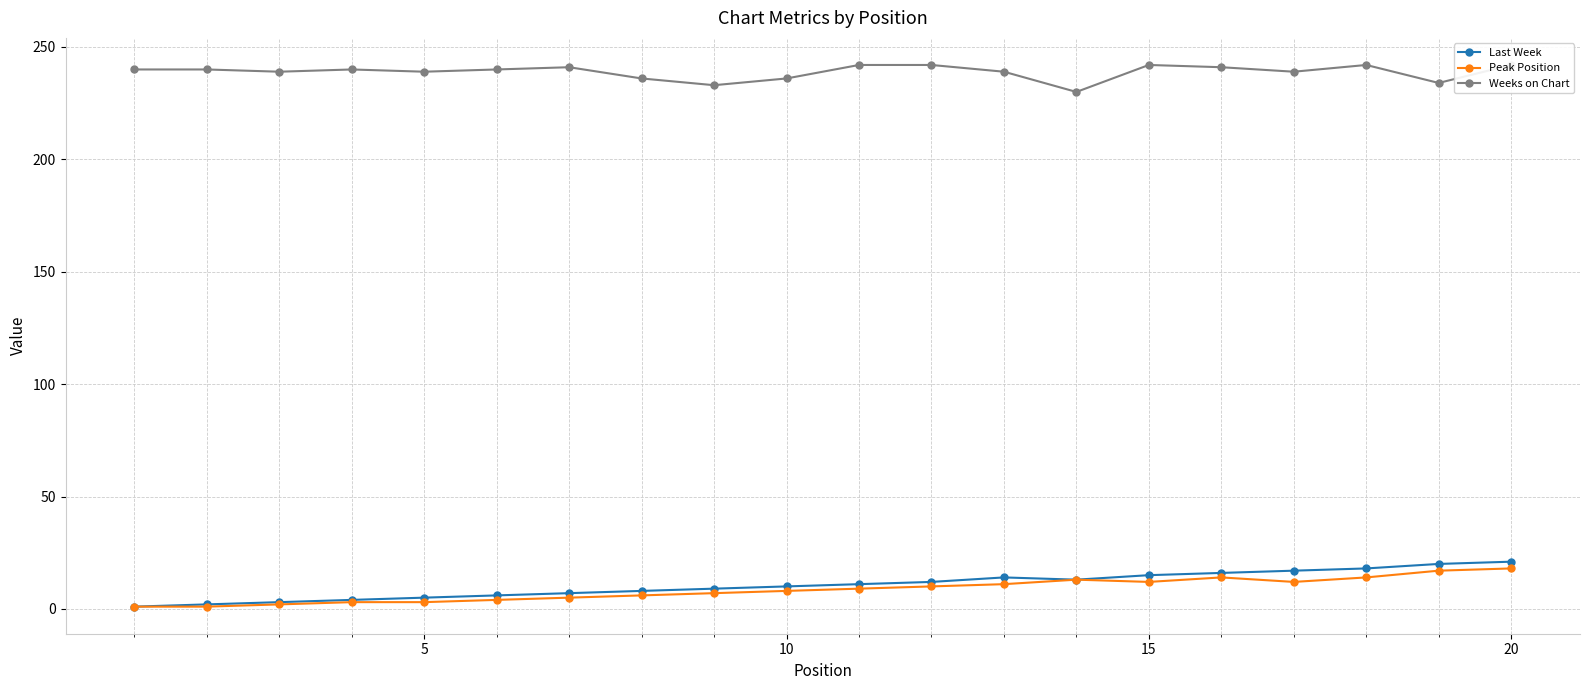

List the series in order of their peak value, lowest first.

Peak Position, Last Week, Weeks on Chart